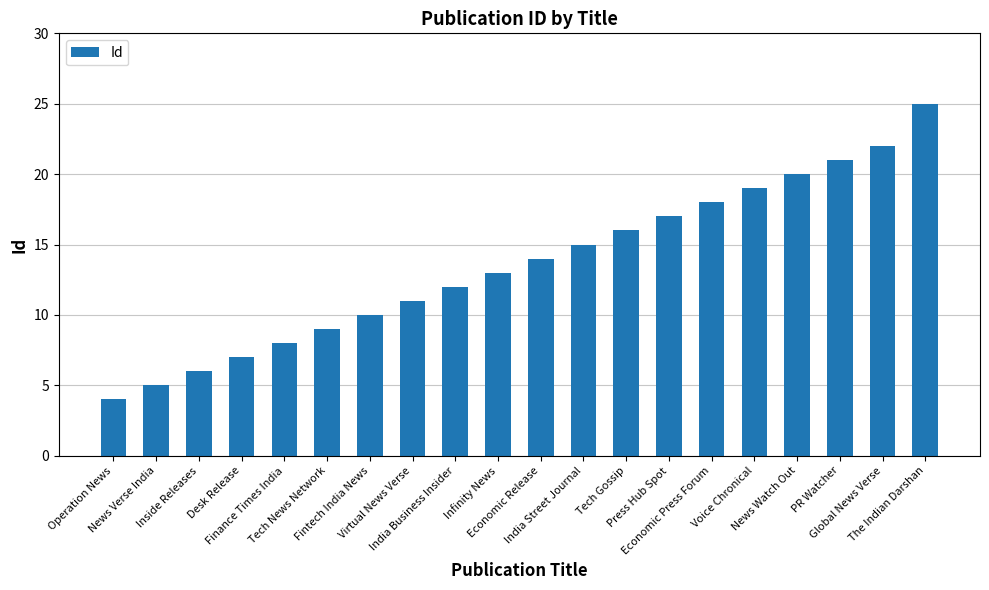

Reading right to left, extract all data points from this chart.

The Indian Darshan=25	Global News Verse=22	PR Watcher=21	News Watch Out=20	Voice Chronical=19	Economic Press Forum=18	Press Hub Spot=17	Tech Gossip=16	India Street Journal=15	Economic Release=14	Infinity News=13	India Business Insider=12	Virtual News Verse=11	Fintech India News=10	Tech News Network=9	Finance Times India=8	Desk Release=7	Inside Releases=6	News Verse India=5	Operation News=4